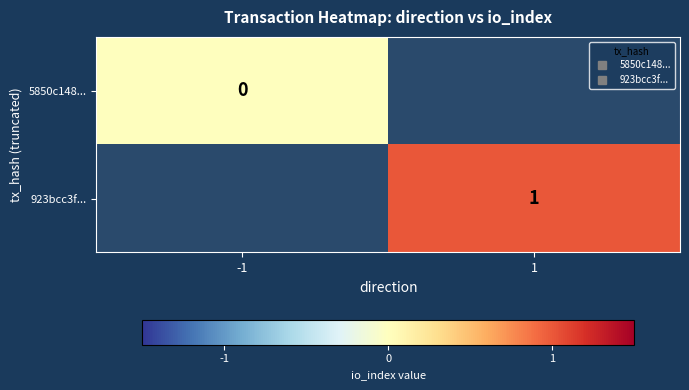

At which category does the chart reach its minimum across all series?

-1